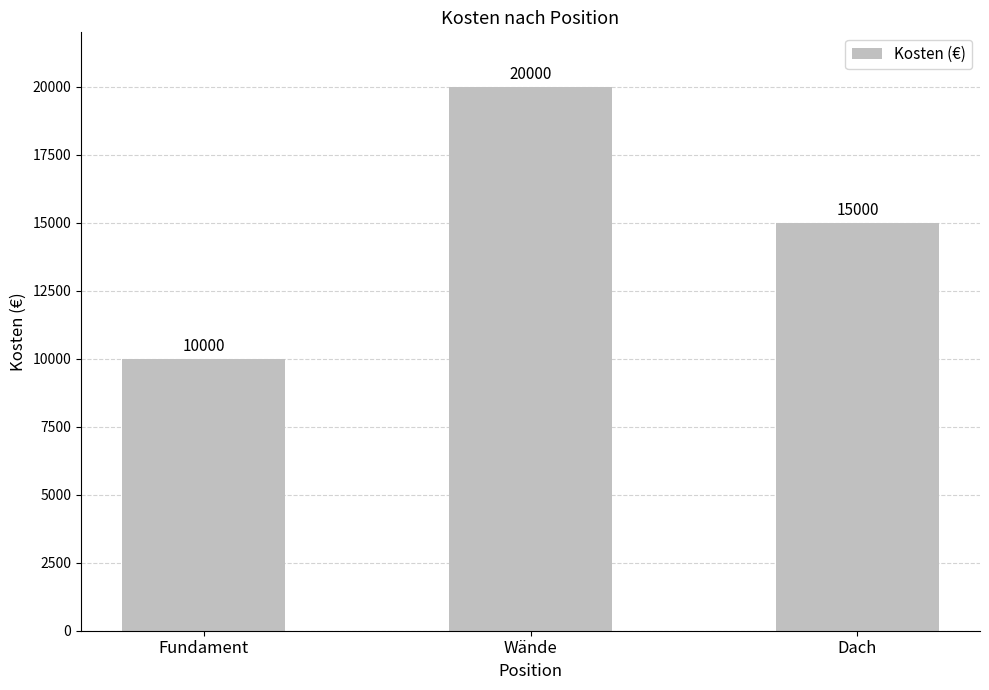

Reading left to right, list all the values displayed in this chart.

Fundament=10000	Wände=20000	Dach=15000